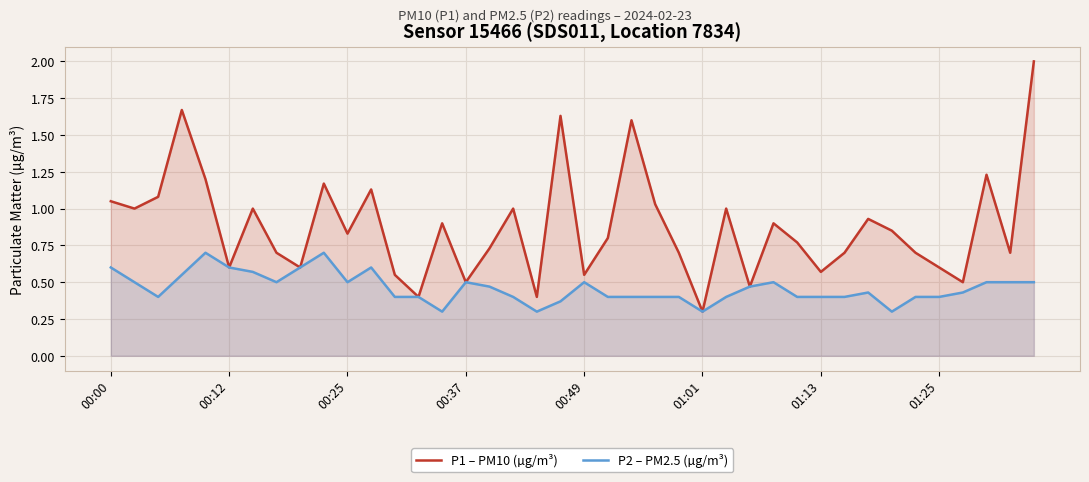

Rank the series by their maximum value, from lowest to highest.

P2 – PM2.5 (µg/m³), P1 – PM10 (µg/m³)